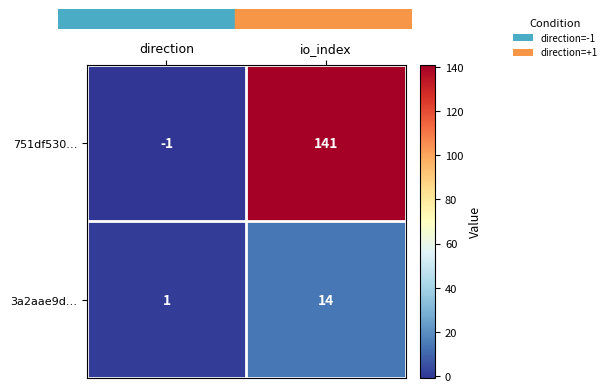

How many categories are shown in the chart?

2